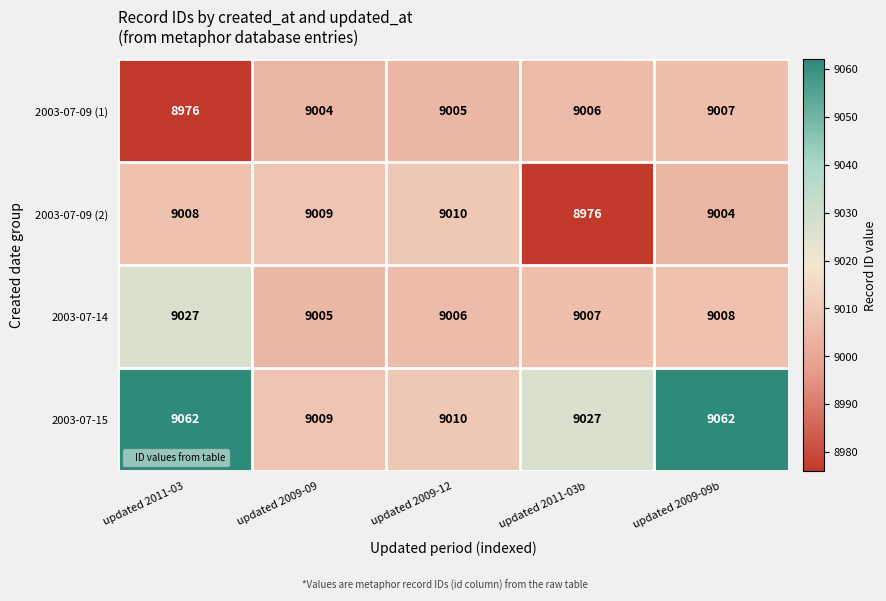

Reading right to left, extract all data points from this chart.

2003-07-09 (1): 9007	9006	9005	9004	8976
2003-07-09 (2): 9004	8976	9010	9009	9008
2003-07-14: 9008	9007	9006	9005	9027
2003-07-15: 9062	9027	9010	9009	9062